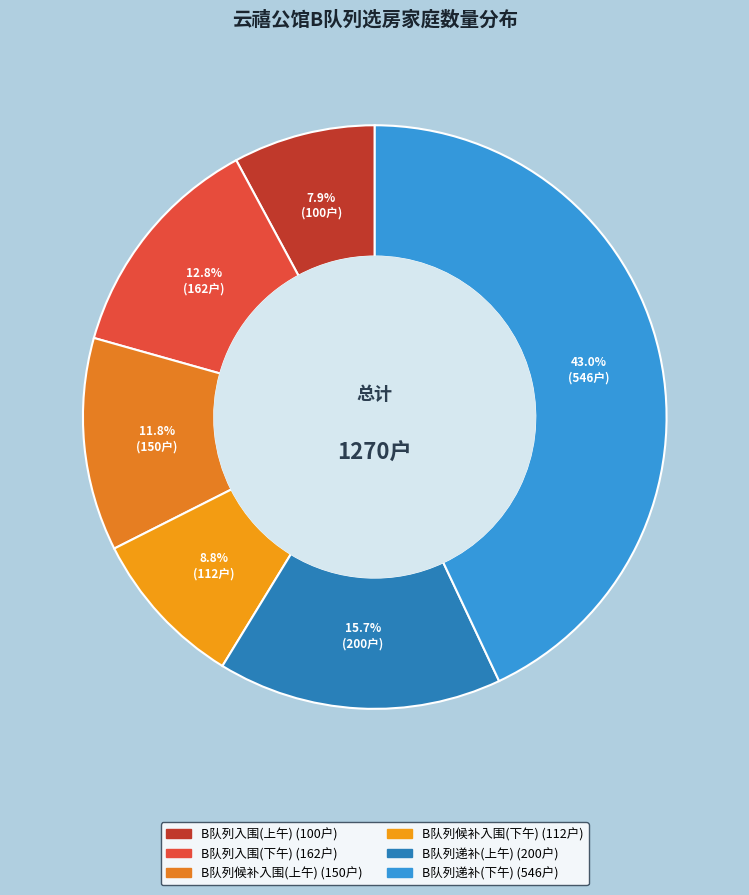

How many slices are in this pie chart?

6